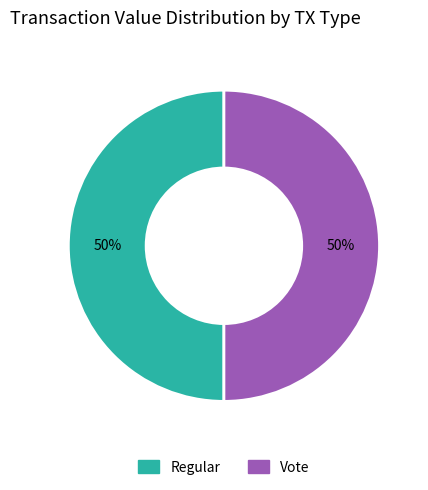

Approximately how many times larger is the value at Vote compared to Regular?

1.0